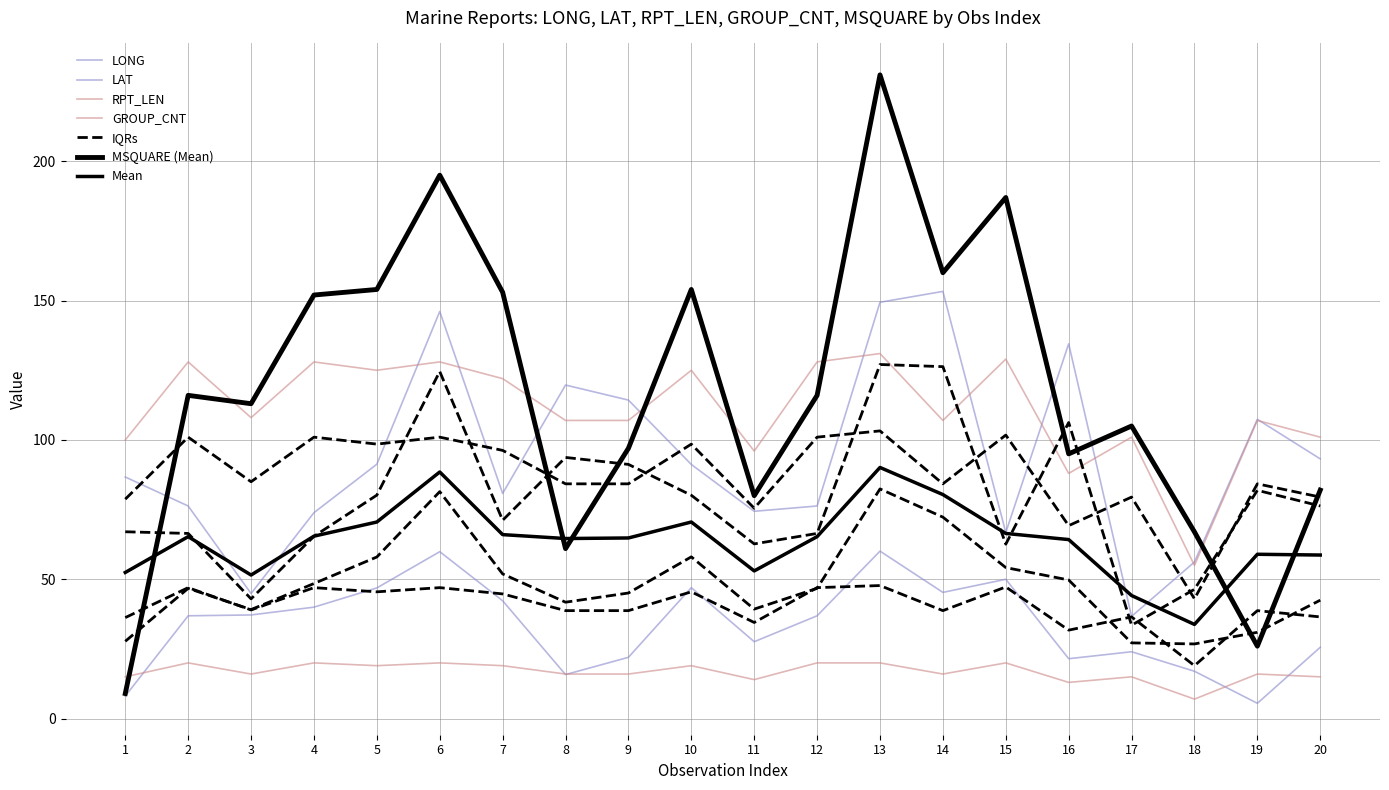

True or false: RPT_LEN and LAT cross at least once.

False